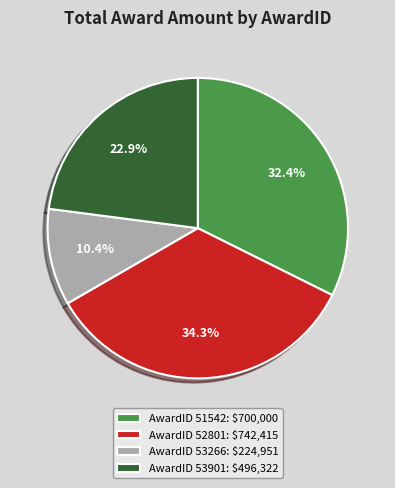

Which slice is the smallest?

AwardID 53266: $224,951